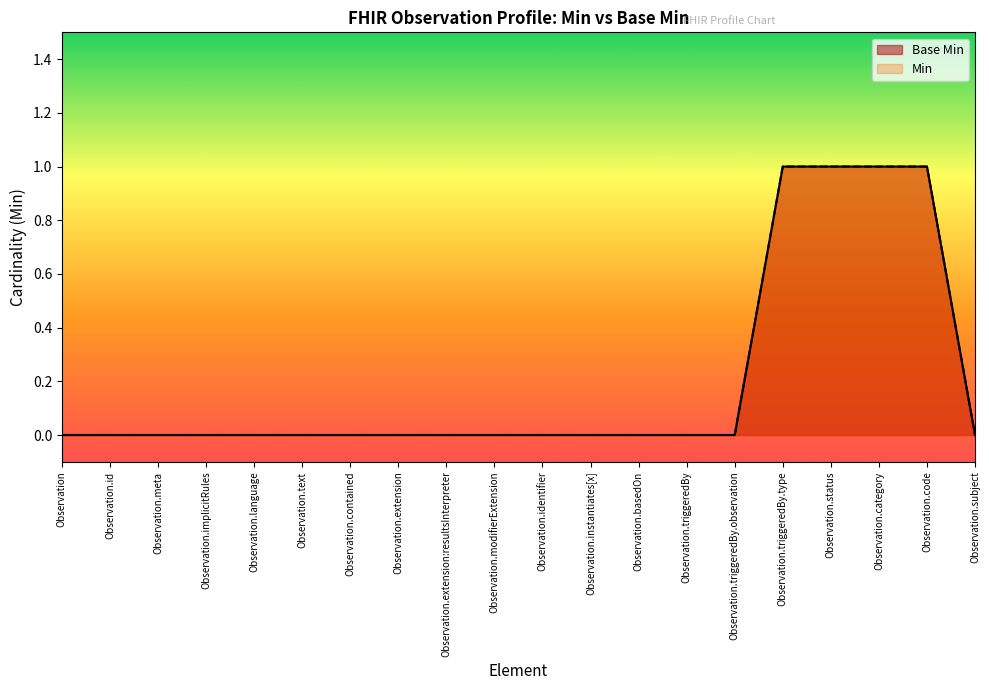

The value of Base Min at Observation.contained is 0. True or false?

False